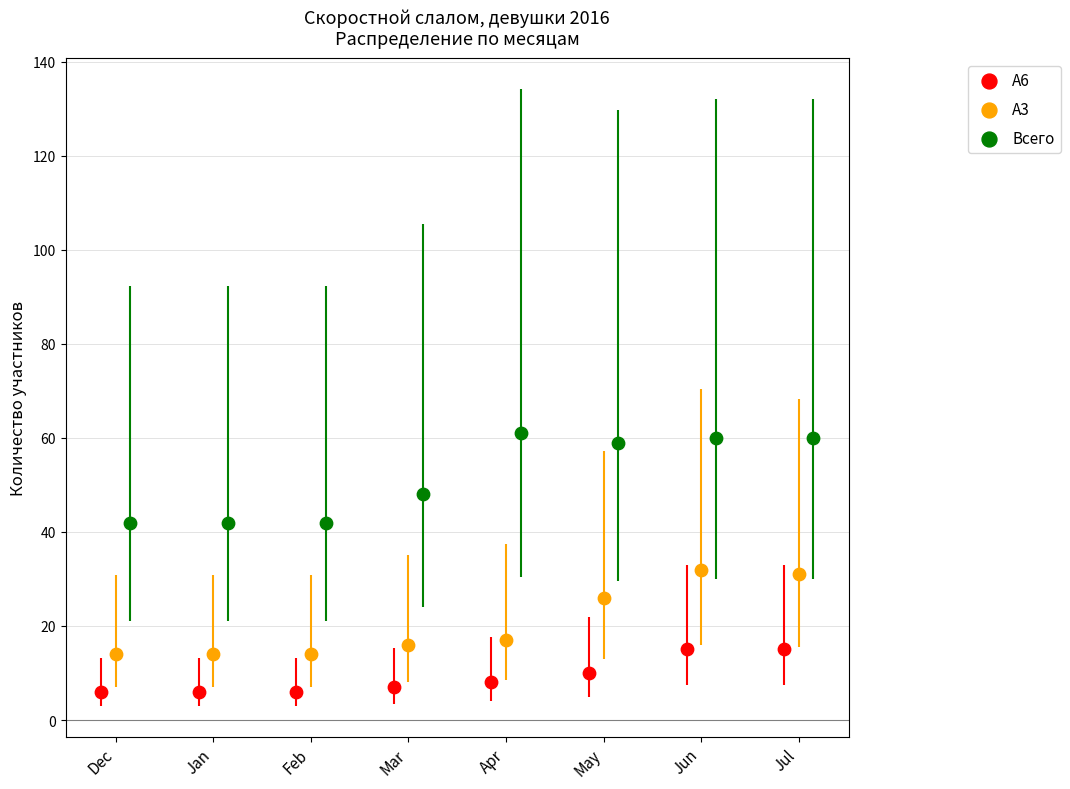

Which series contains the highest Y value?

Всего